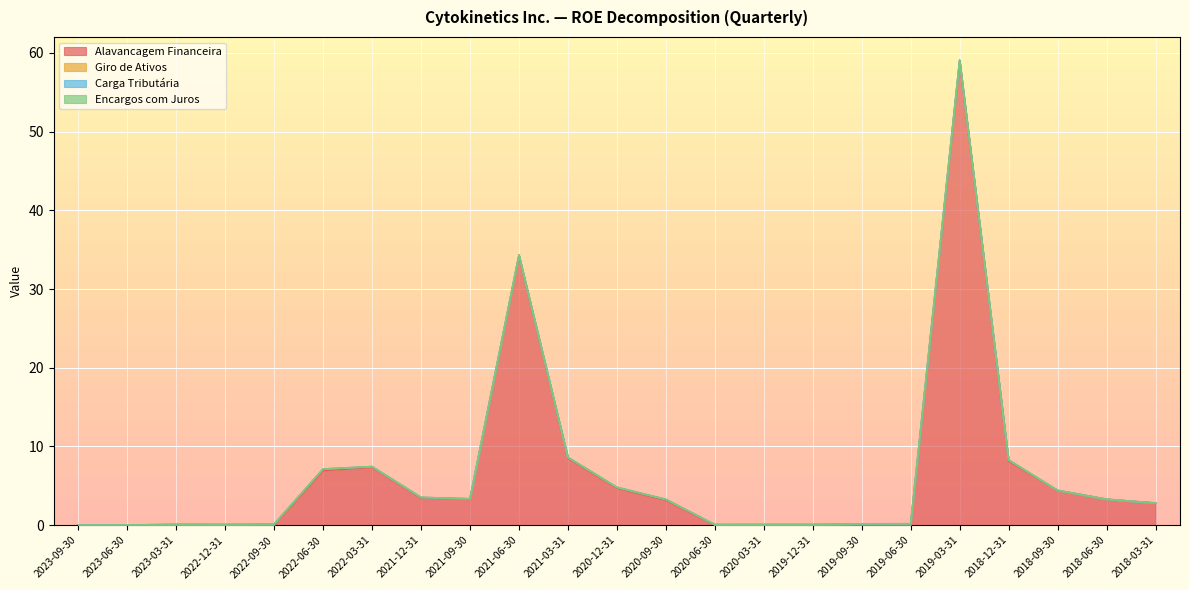

Count the number of categories in the chart.

23